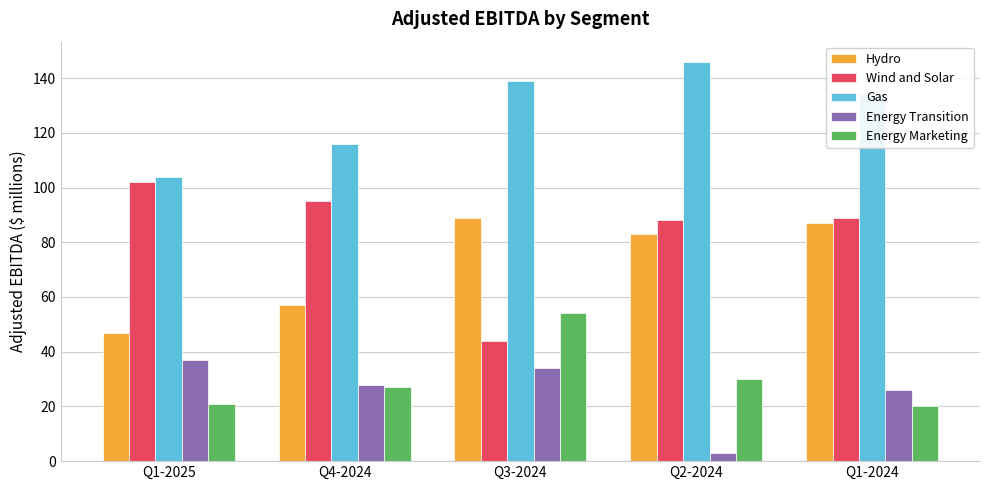

Is it true that Hydro equals 51 at Q2-2024?

False